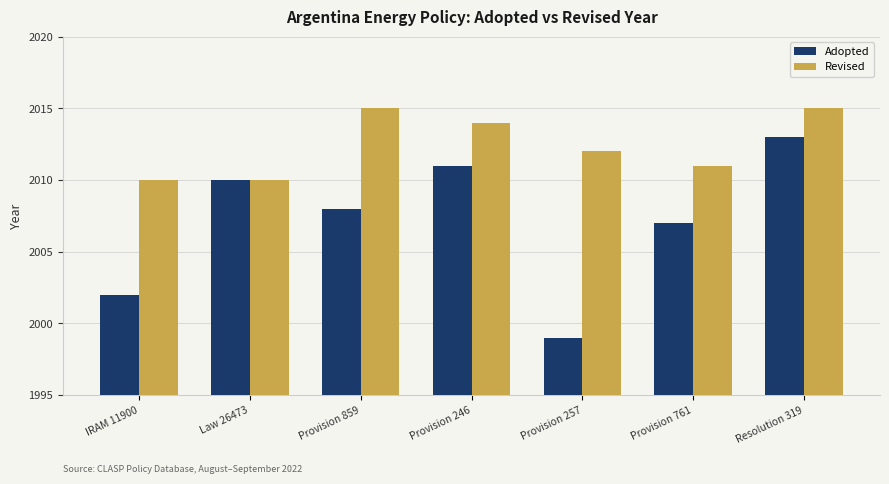

List the series in order of their overall mean, lowest first.

Adopted, Revised